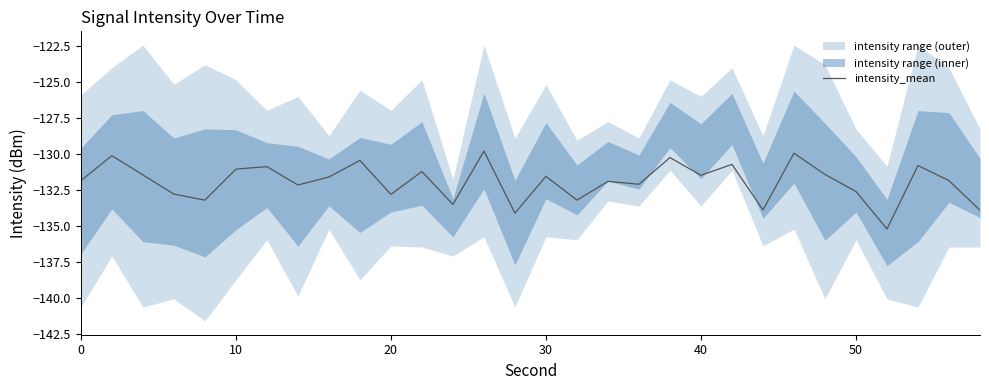

What is the maximum value for intensity_mean?

-129.8